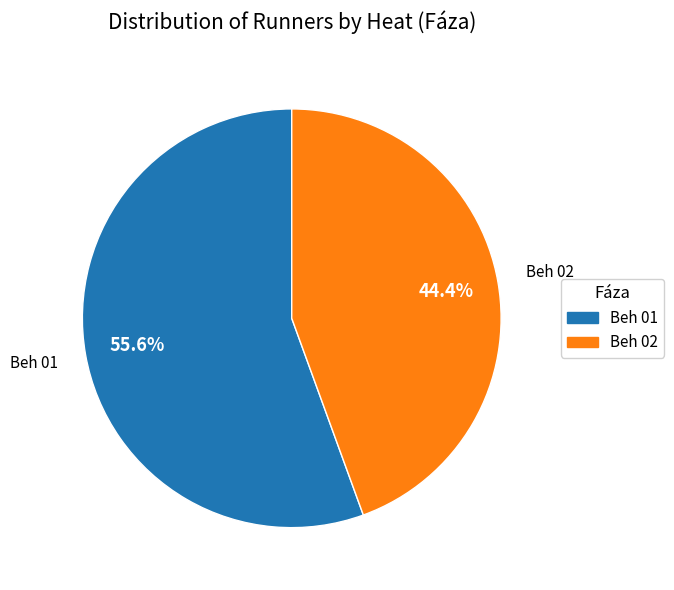

Is it true that Beh 01 is 56% of the pie?

True